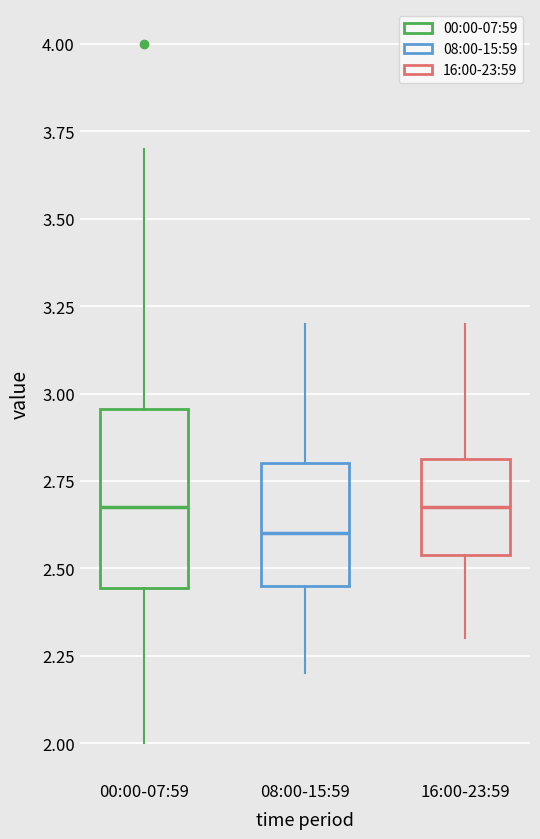

Reading left to right, read every box against the y-axis: the position of its median line, the range the box covers, and the ends of its whiskers. The values are not printed on the chart, so give them approximately, as read against the axis.

00:00-07:59: median 2.70, box 2.45 to 2.95, whiskers 2.00 to 3.70
08:00-15:59: median 2.60, box 2.45 to 2.80, whiskers 2.20 to 3.20
16:00-23:59: median 2.70, box 2.55 to 2.80, whiskers 2.30 to 3.20